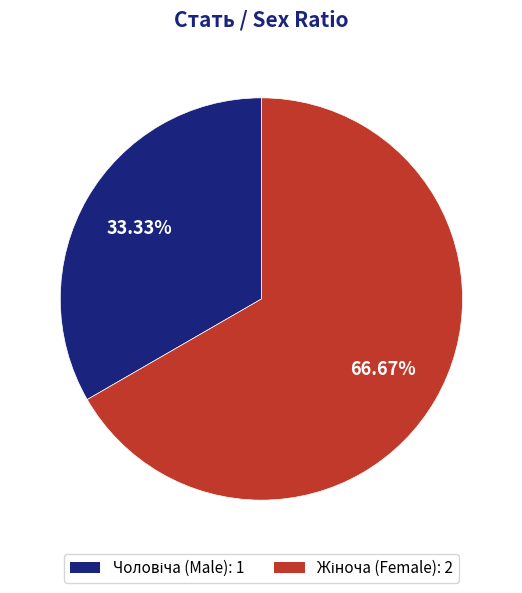

Combined, what portion of the pie is Жіноча and Чоловіча?

100.0%